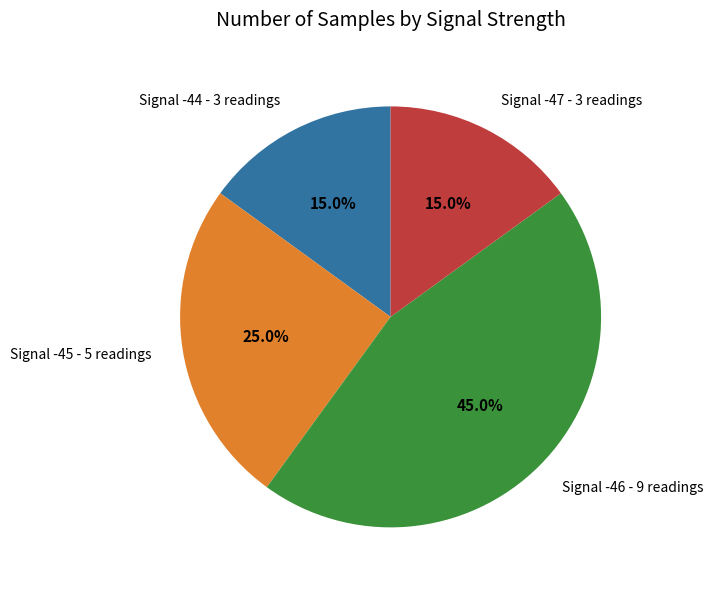

What is the ratio of the value at Signal -46 - 9 readings to the value at Signal -47 - 3 readings?

3.0